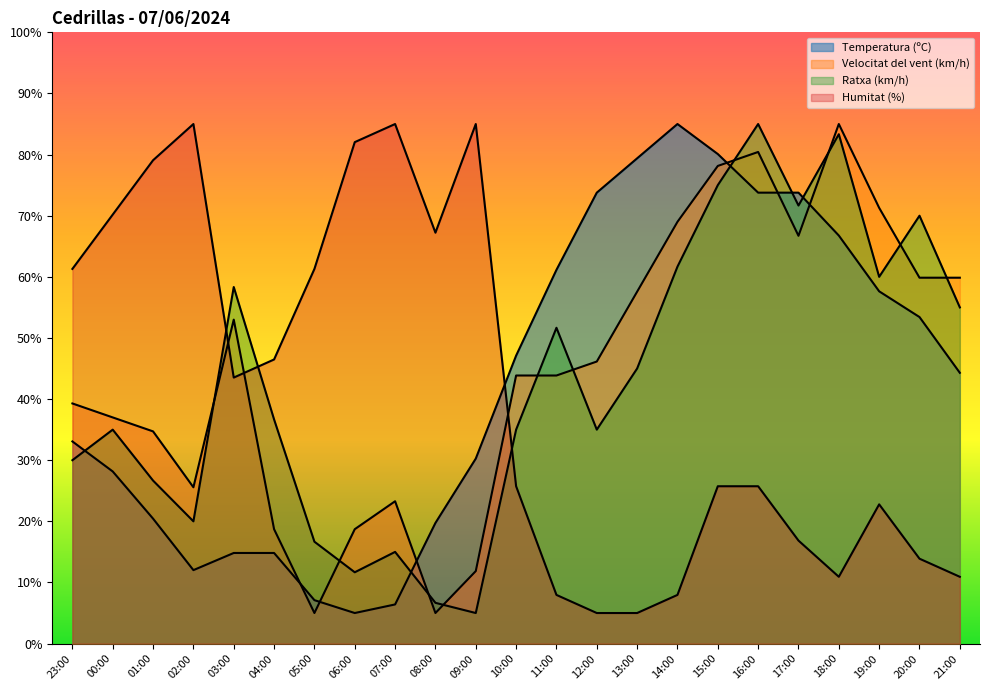

True or false: Humitat (%) and Temperatura (ºC) intersect in this chart.

True